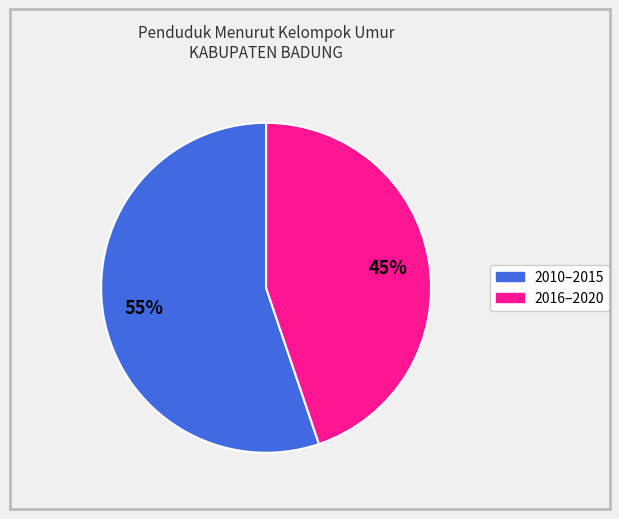

To the nearest percent, what is the average slice percentage?

50%